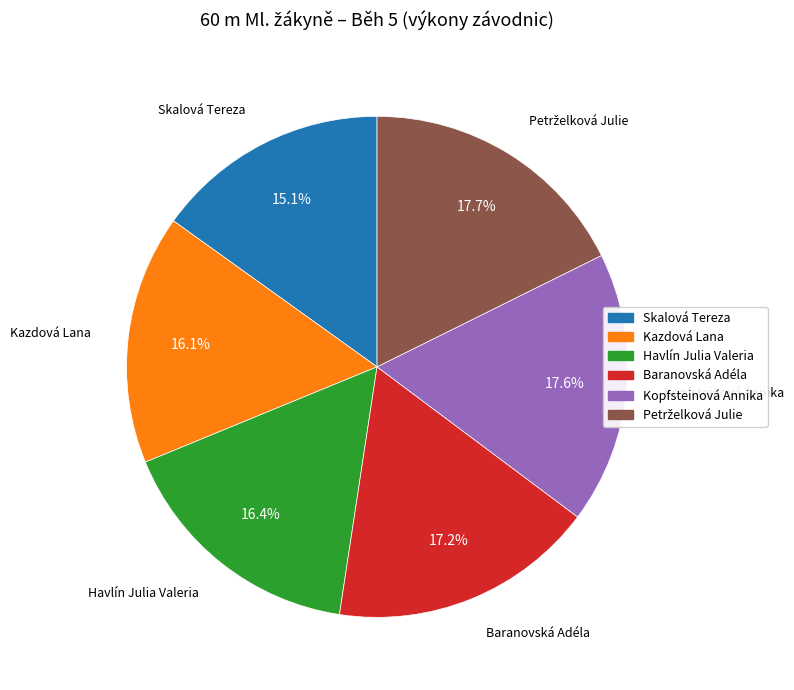

Count the number of slices in the pie.

6